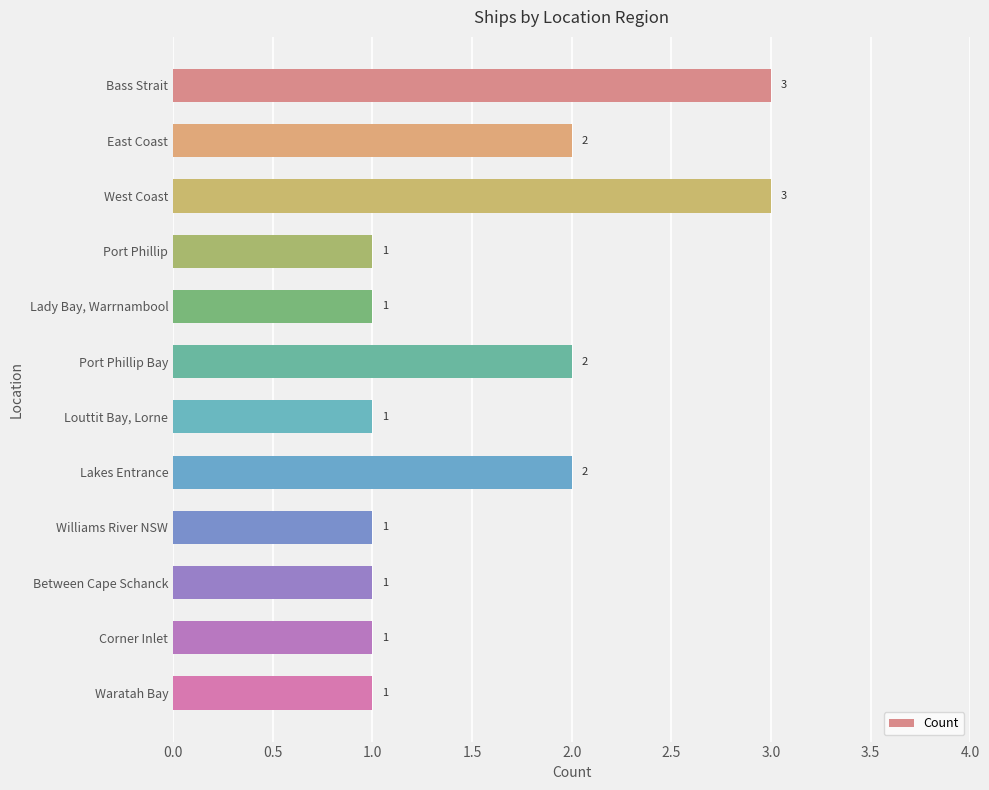

What is the greatest value displayed?

3